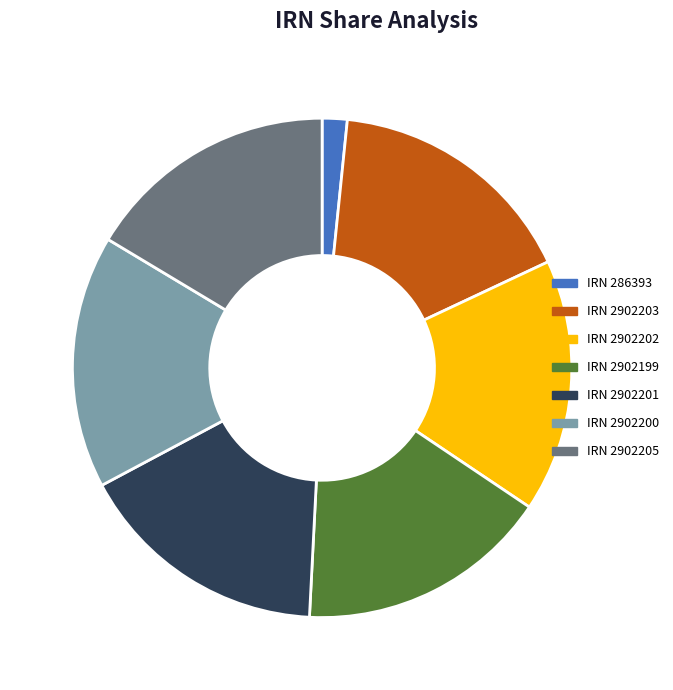

What is the change in value from 2902201 to 2902205?

+4